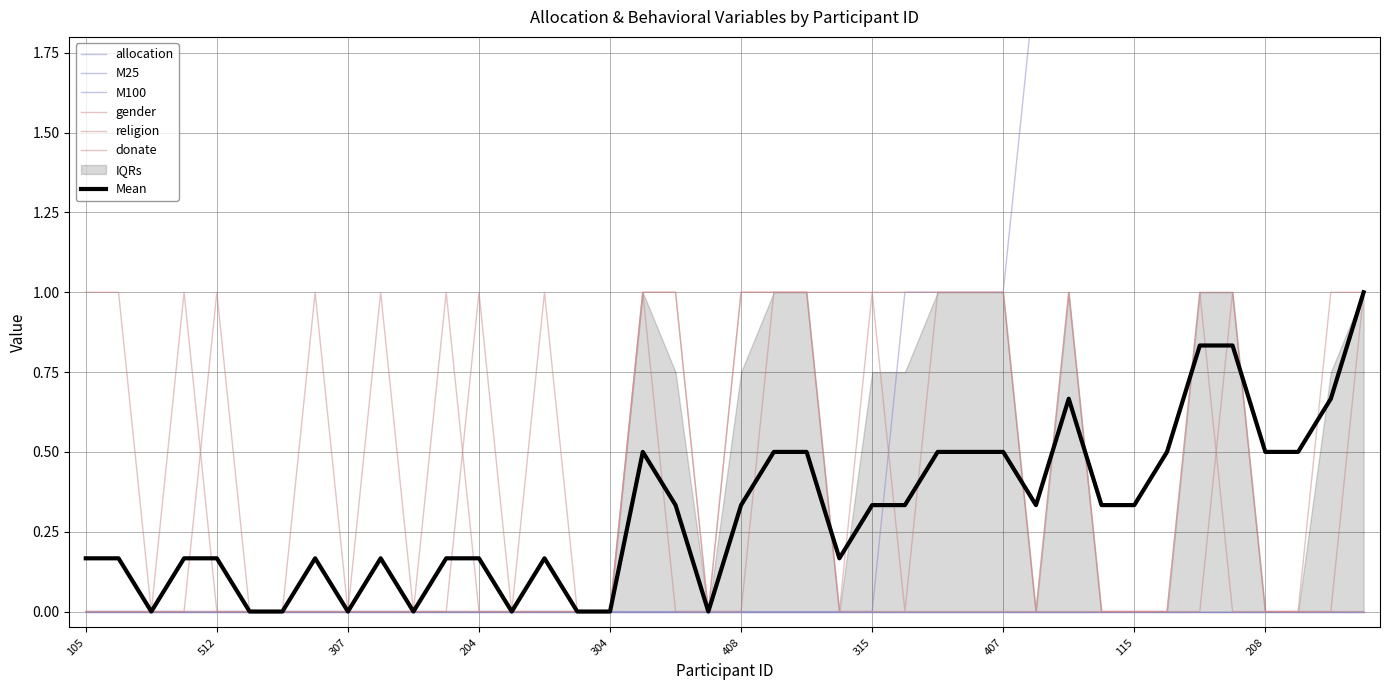

Reading left to right, what are all the values shown in this chart?

allocation: 105=0	409=0	114=0	412=0	512=0	402=0	505=0	209=0	307=0	308=0	305=0	513=0	204=0	404=0	508=0	207=0	304=0	406=0	212=0	316=0	408=0	306=0	201=0	506=0	315=0	403=1	205=1	303=1	407=1	211=2	215=2	504=2	115=2	213=3	216=3	109=3	208=3	514=3	103=3	107=4
gender: 105=0	409=0	114=0	412=0	512=0	402=0	505=0	209=1	307=0	308=0	305=0	513=1	204=0	404=0	508=0	207=0	304=0	406=1	212=1	316=0	408=1	306=1	201=1	506=0	315=1	403=0	205=1	303=1	407=1	211=0	215=1	504=0	115=0	213=0	216=0	109=1	208=0	514=0	103=0	107=0
religion: 105=0	409=0	114=0	412=0	512=1	402=0	505=0	209=0	307=0	308=0	305=0	513=0	204=0	404=0	508=0	207=0	304=0	406=1	212=0	316=0	408=0	306=1	201=1	506=0	315=0	403=0	205=0	303=0	407=0	211=0	215=0	504=0	115=0	213=0	216=1	109=0	208=0	514=0	103=0	107=1
donate: 105=1	409=1	114=0	412=1	512=0	402=0	505=0	209=0	307=0	308=1	305=0	513=0	204=1	404=0	508=1	207=0	304=0	406=1	212=1	316=0	408=1	306=1	201=1	506=1	315=1	403=1	205=1	303=1	407=1	211=0	215=1	504=0	115=0	213=0	216=1	109=1	208=0	514=0	103=1	107=1